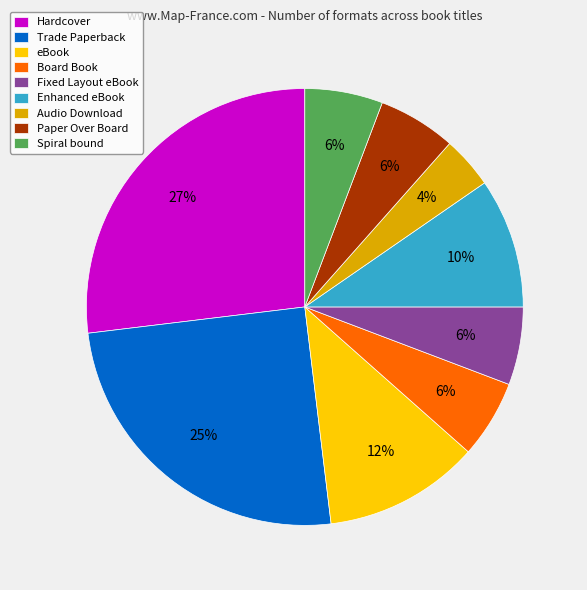

How many segments does this pie chart have?

9